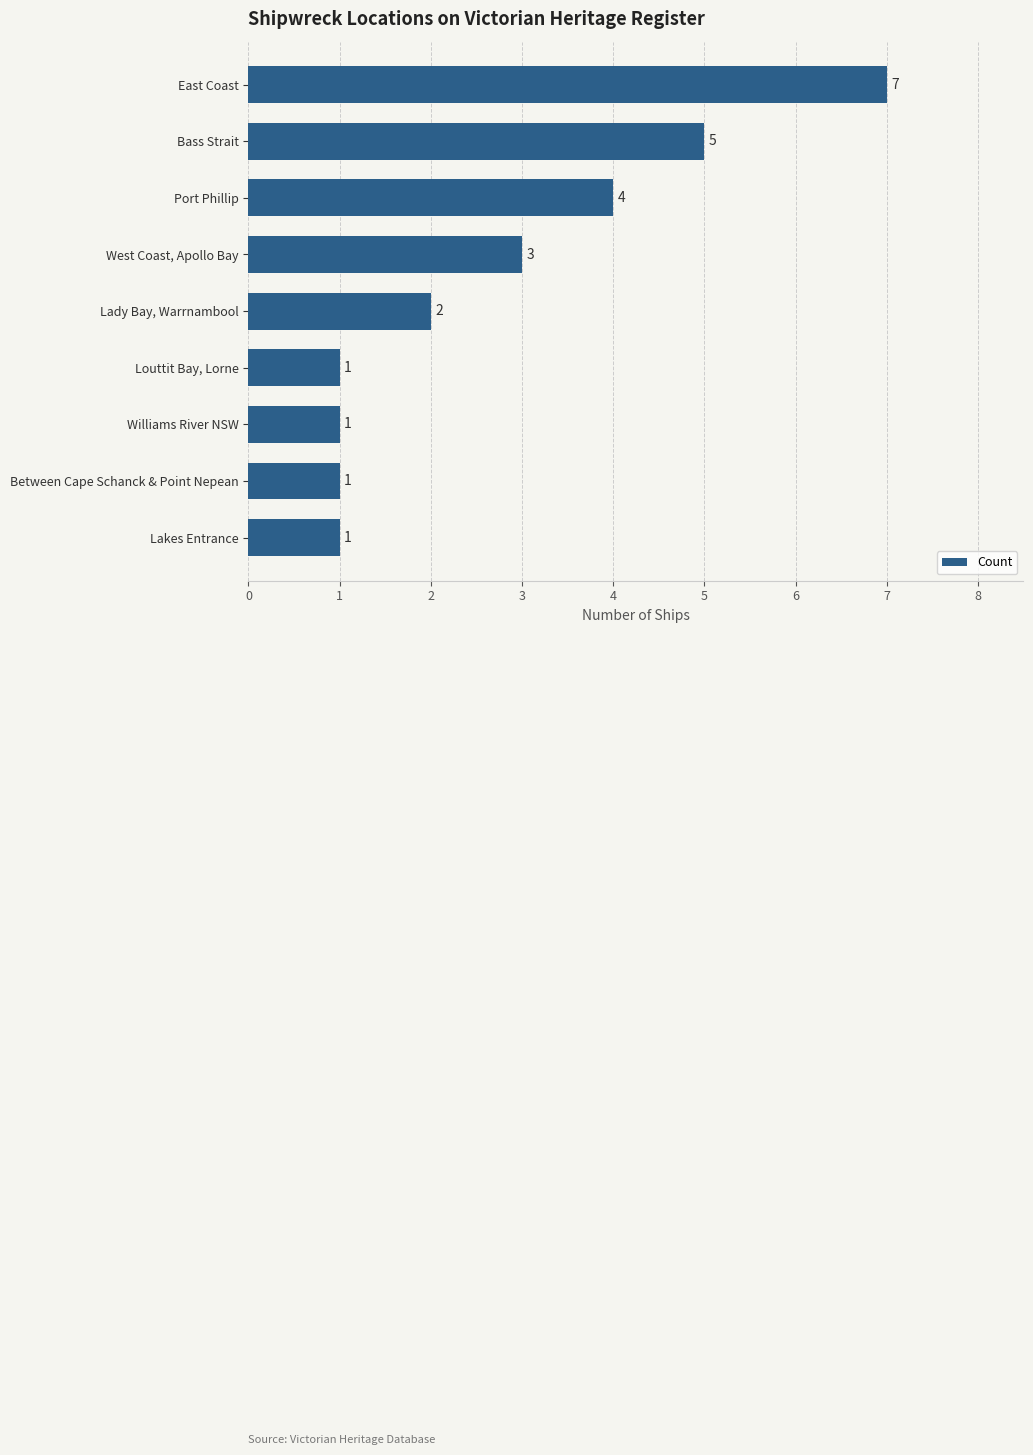

Which category has the highest value across all series?

East Coast